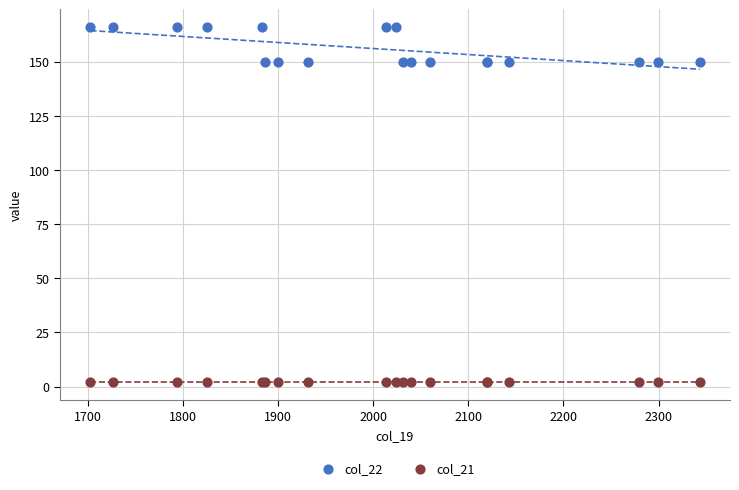

Which series reaches the minimum Y coordinate?

col_21